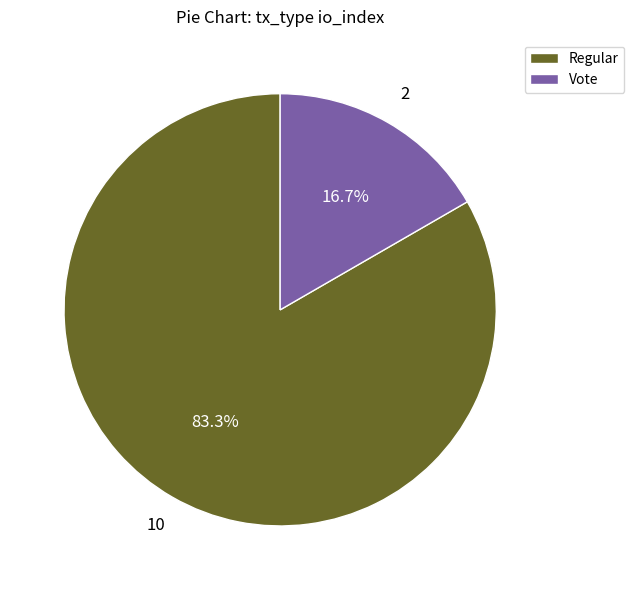

What percentage is NOT represented by Regular?

16.7%